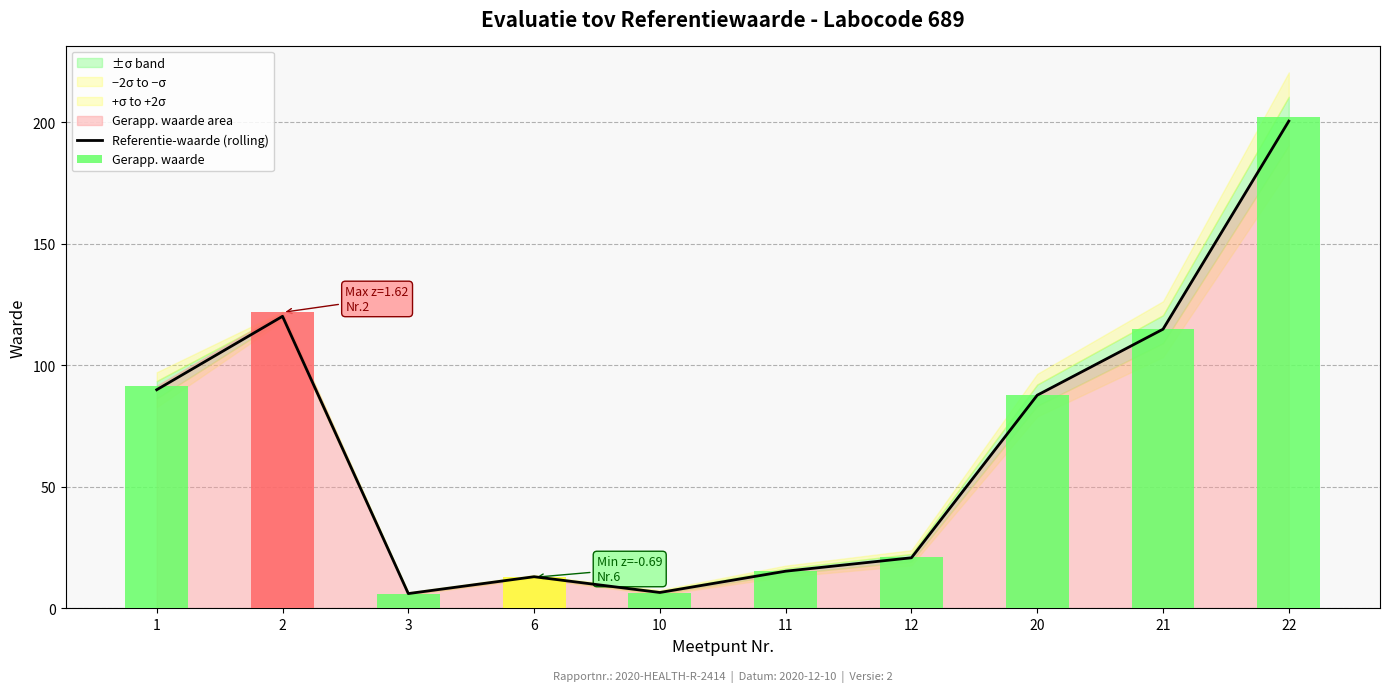

What is the change in value from 11 to 12?

+5.5